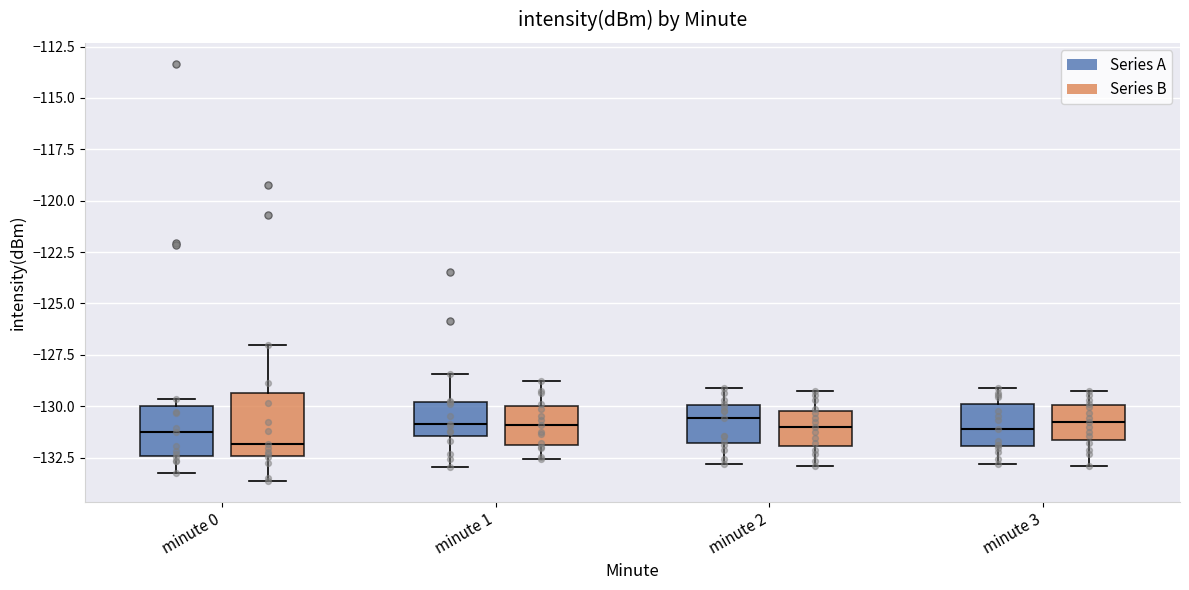

Reading left to right, read every box against the y-axis: the position of its median line, the range the box covers, and the ends of its whiskers. The values are not printed on the chart, so give them approximately, as read against the axis.

minute 0 (Series A): median -131.0, box -132.5 to -130.0, whiskers -133.5 to -129.5
minute 0 (Series B): median -132.0, box -132.5 to -129.5, whiskers -133.5 to -127.0
minute 1 (Series A): median -131.0, box -131.5 to -130.0, whiskers -133.0 to -128.5
minute 1 (Series B): median -131.0, box -132.0 to -130.0, whiskers -132.5 to -129.0
minute 2 (Series A): median -130.5, box -132.0 to -130.0, whiskers -133.0 to -129.0
minute 2 (Series B): median -131.0, box -132.0 to -130.0, whiskers -133.0 to -129.0
minute 3 (Series A): median -131.0, box -132.0 to -130.0, whiskers -133.0 to -129.0
minute 3 (Series B): median -131.0, box -131.5 to -130.0, whiskers -133.0 to -129.0